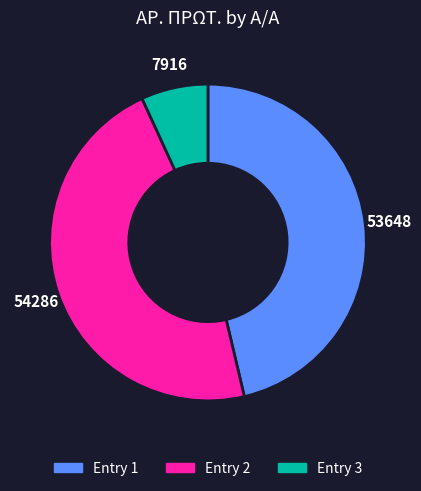

Is there a majority slice in this chart?

No